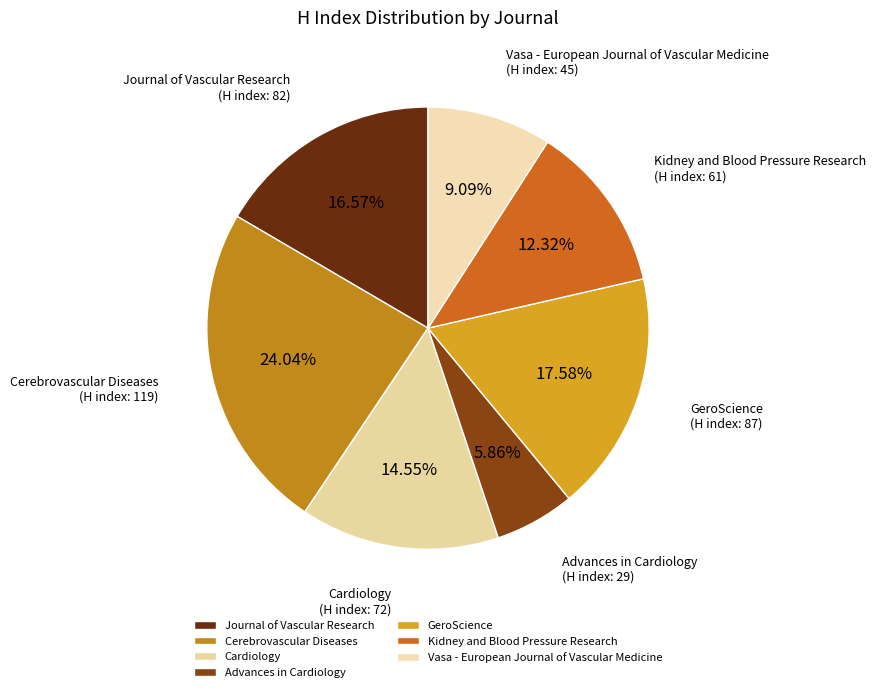

To the nearest percent, what percentage of the pie is Kidney and Blood Pressure Research?

12%